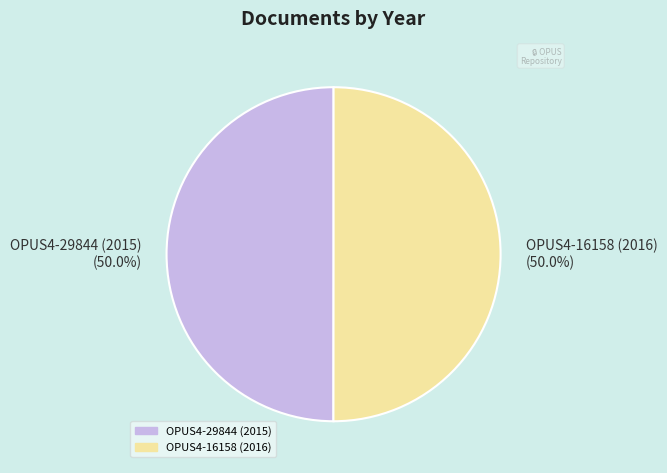

Approximately how many times larger is the value at OPUS4-29844 (2015) compared to OPUS4-16158 (2016)?

1.0